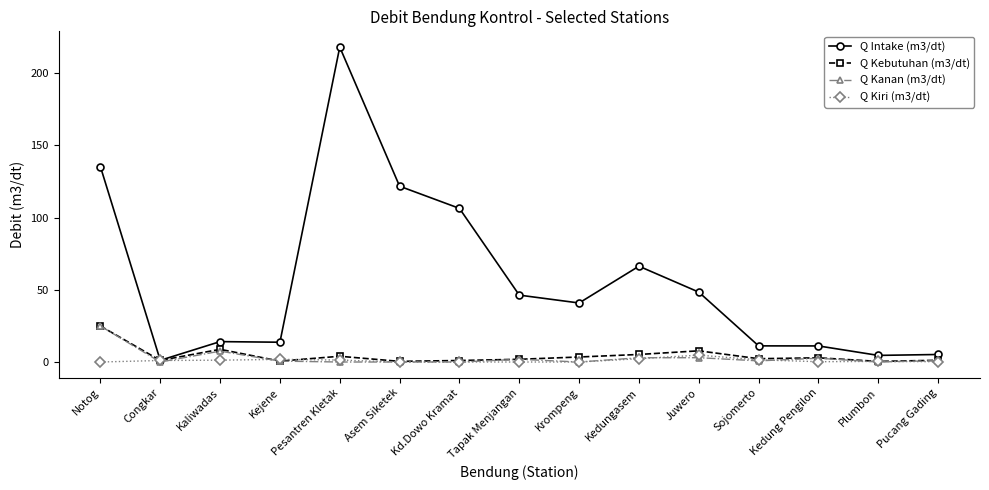

Where do Q Kiri (m3/dt) and Q Kanan (m3/dt) first cross each other?

Notog and Congkar